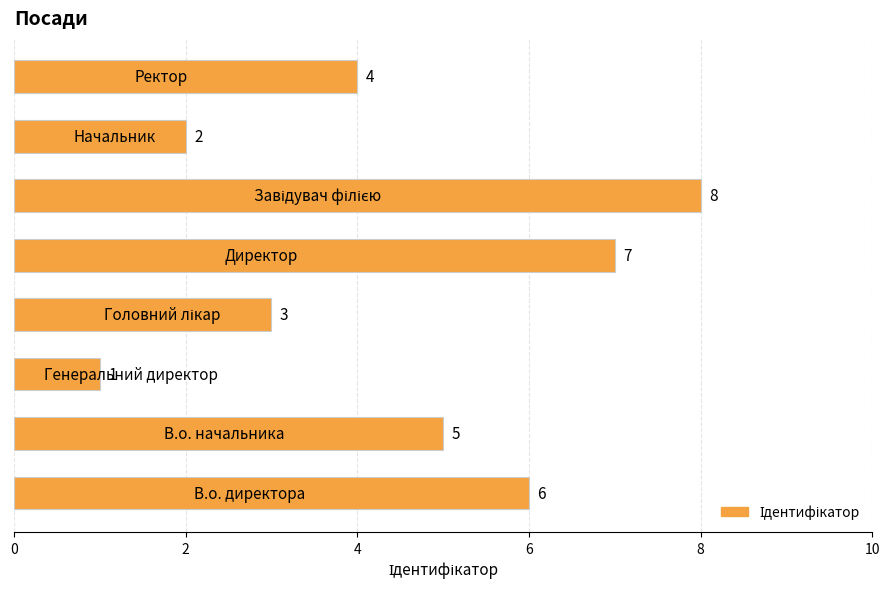

What is the maximum value shown in the chart?

8